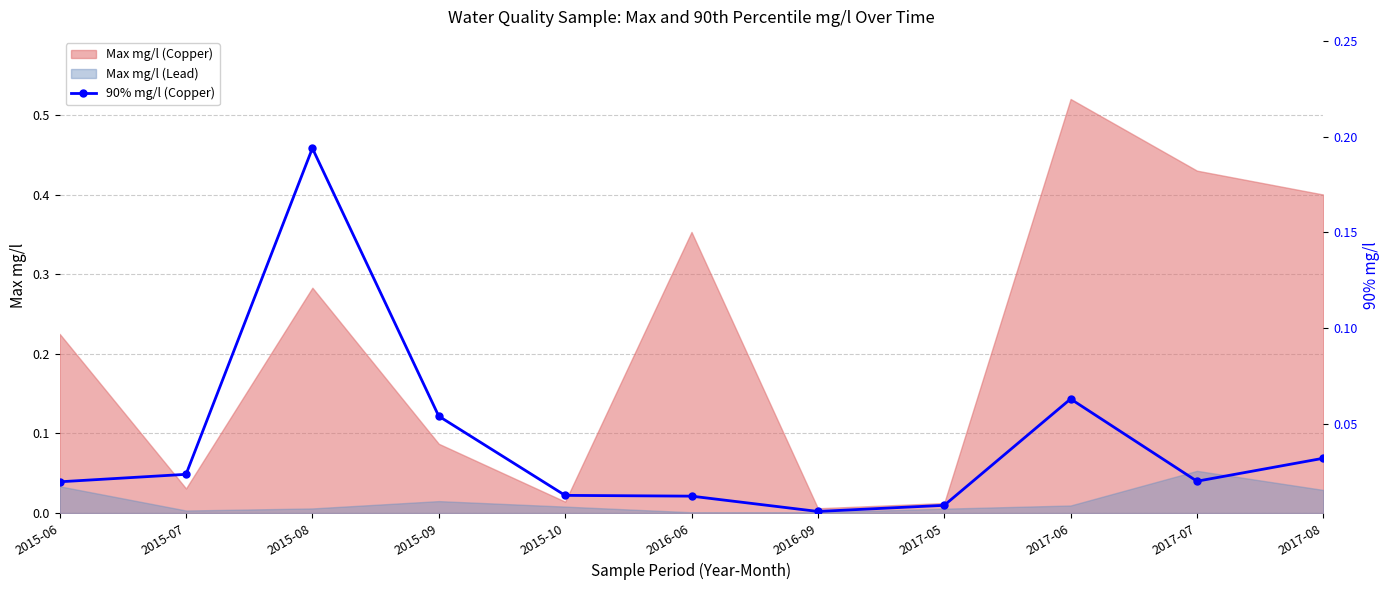

Does the chart have visible grid lines?

Yes